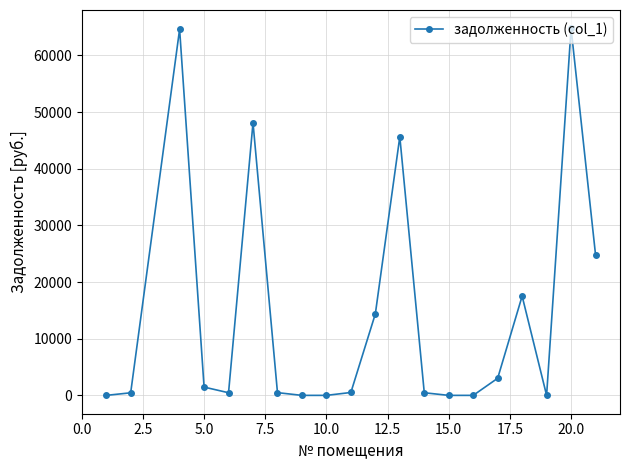

True or false: the data has more than 0 interior local peaks.

True